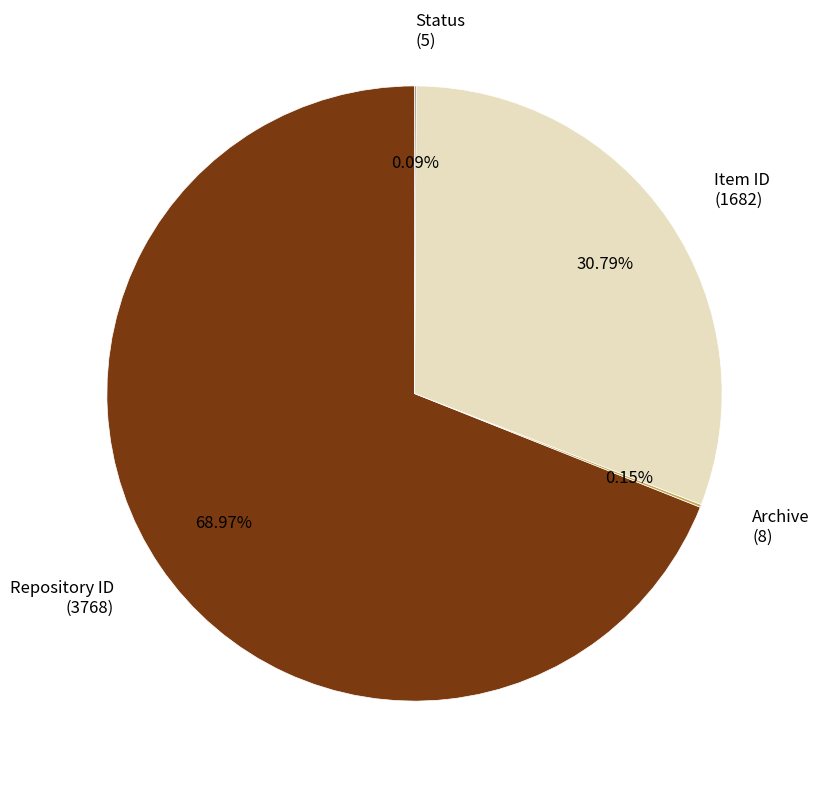

Is there a majority slice in this chart?

Yes